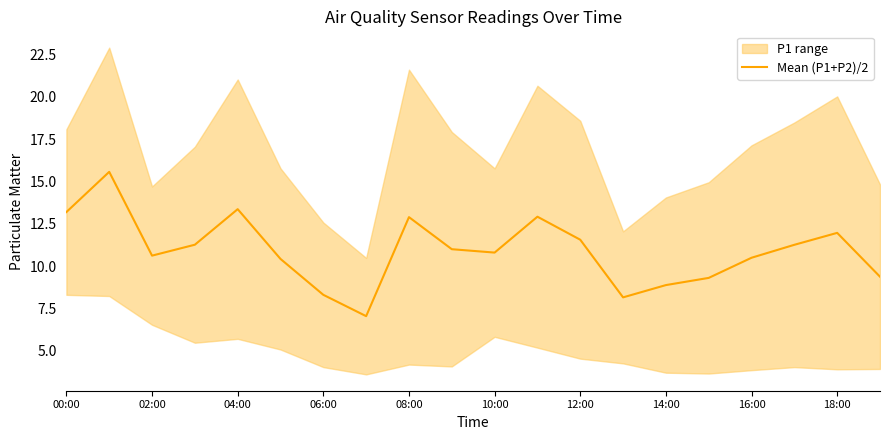

How many lines are shown in the chart?

1